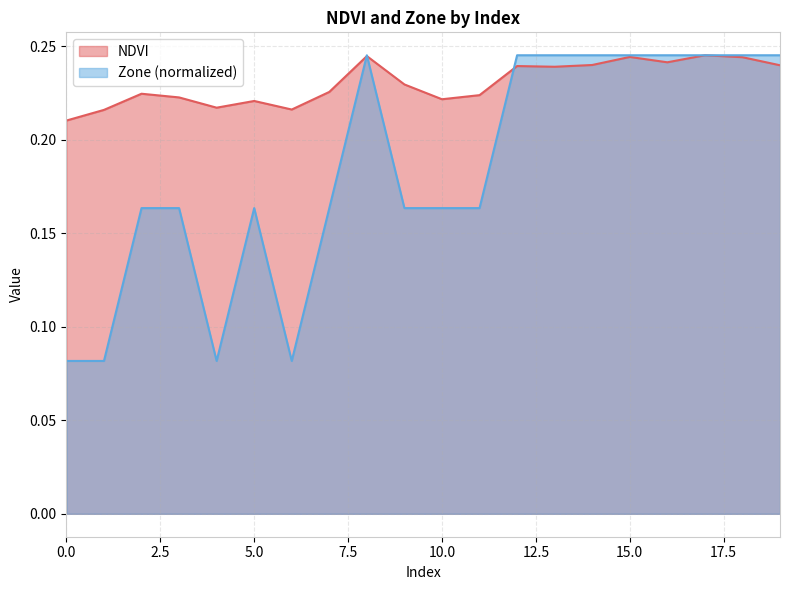

Is it true that Zone equals 0.1 at 4?

True